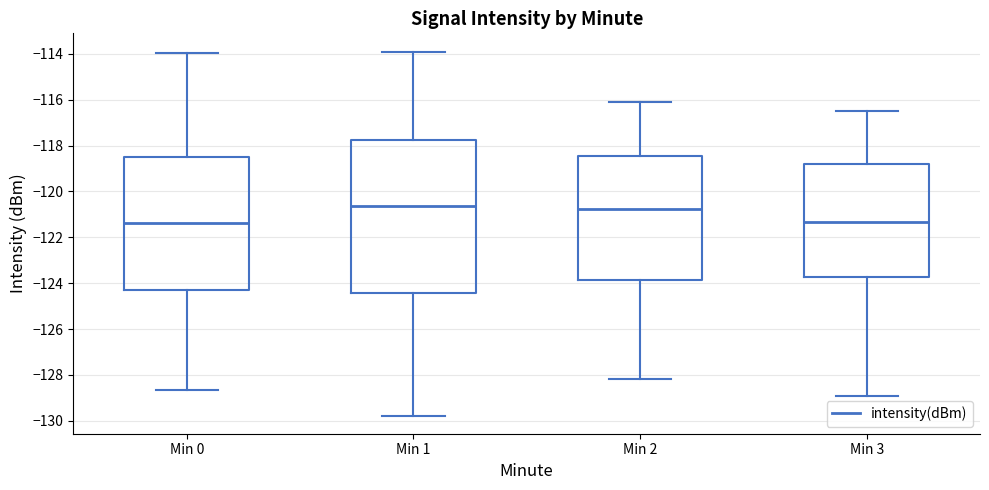

Reading left to right, read every box against the y-axis: the position of its median line, the range the box covers, and the ends of its whiskers. The values are not printed on the chart, so give them approximately, as read against the axis.

Min 0: median -121.4, box -124.2 to -118.6, whiskers -128.6 to -114.0
Min 1: median -120.6, box -124.4 to -117.8, whiskers -129.8 to -113.8
Min 2: median -120.8, box -123.8 to -118.4, whiskers -128.2 to -116.0
Min 3: median -121.4, box -123.8 to -118.8, whiskers -128.8 to -116.4